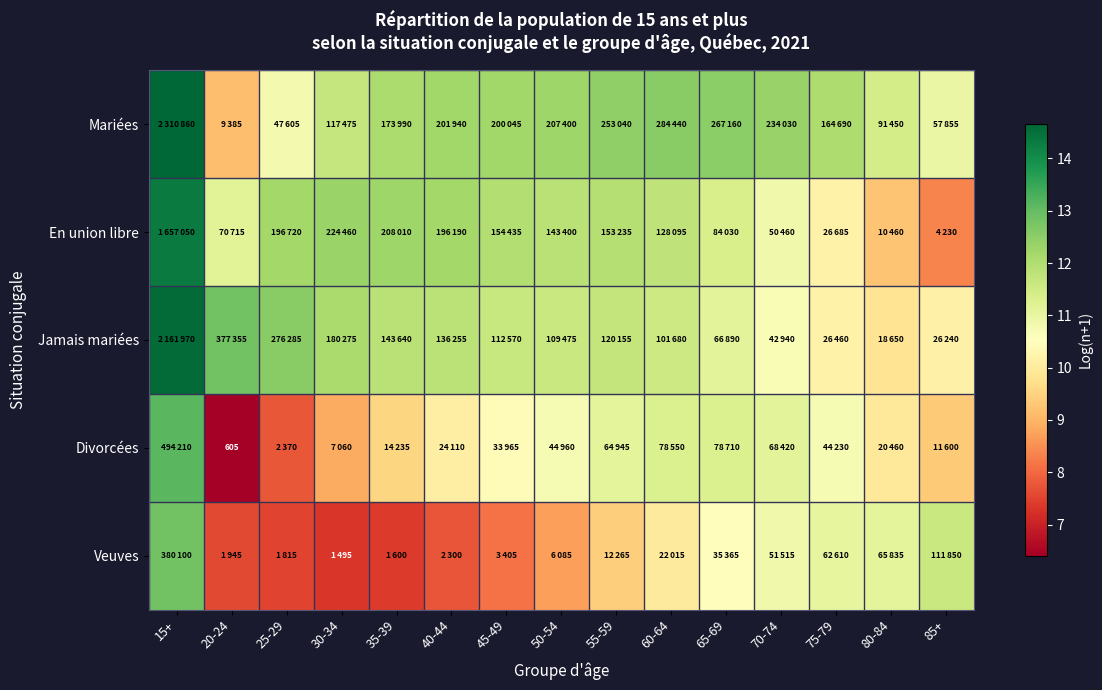

Which category has the lowest value in the Veuves series?

30-34